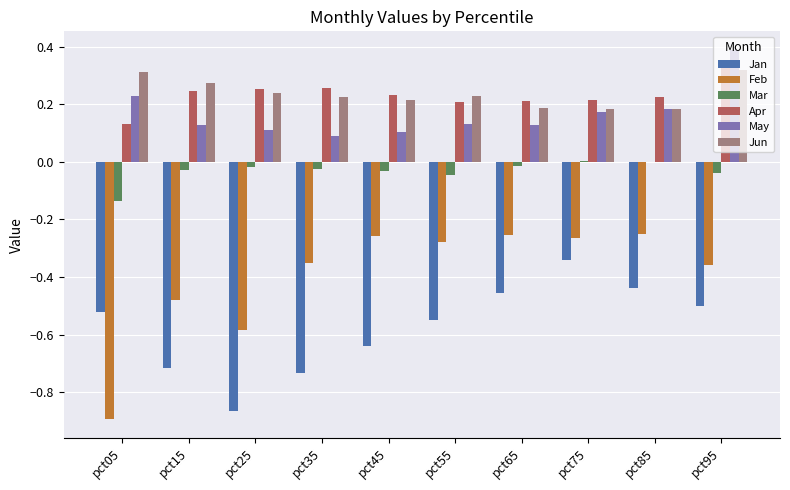

What is the sum of all Apr values?

2.3